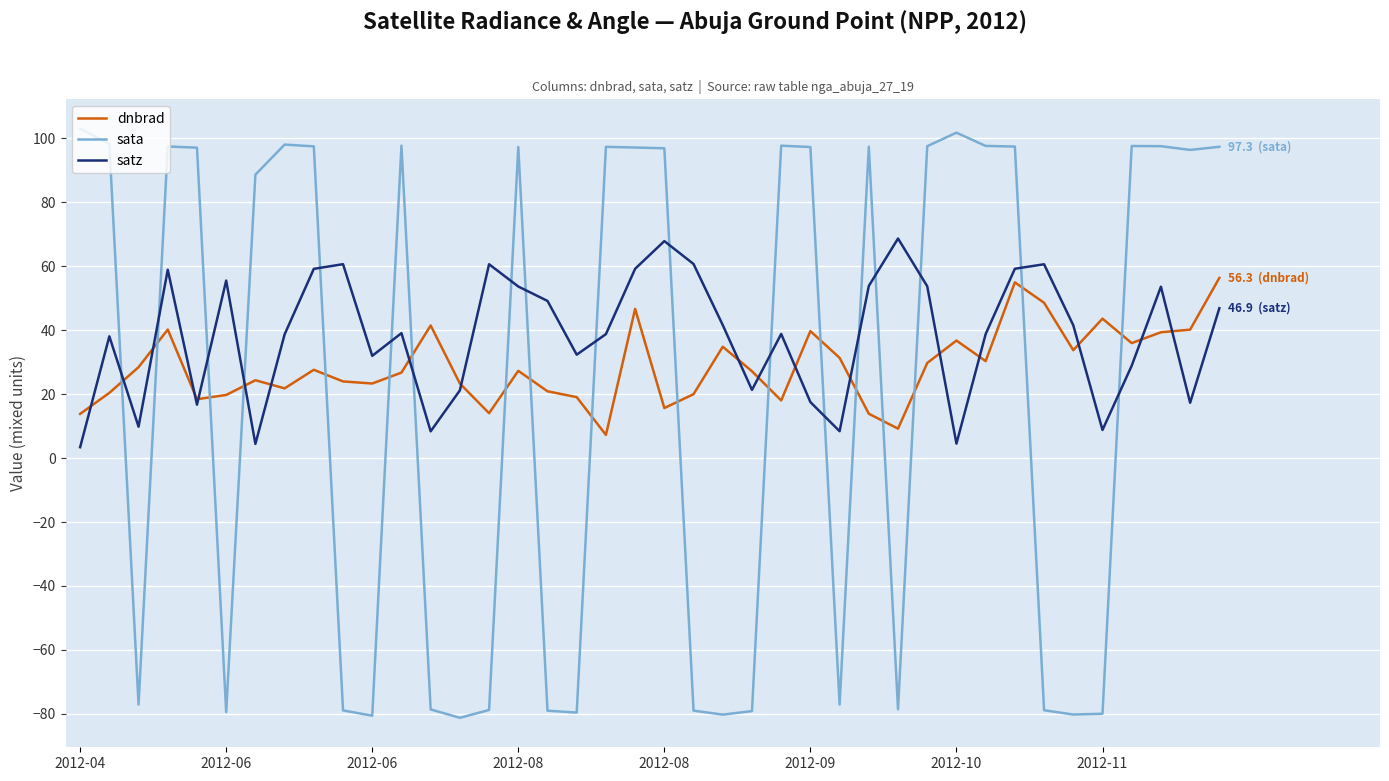

List the series in order of their peak value, lowest first.

dnbrad, satz, sata